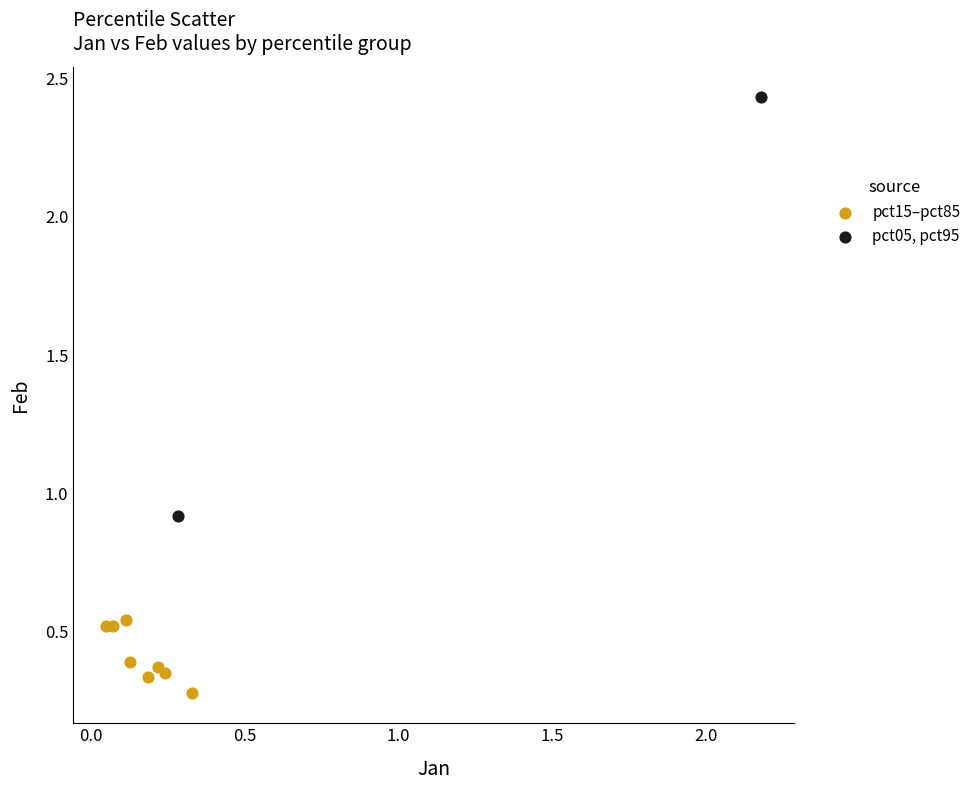

What are all the series names shown in the legend?

pct15–pct85, pct05, pct95